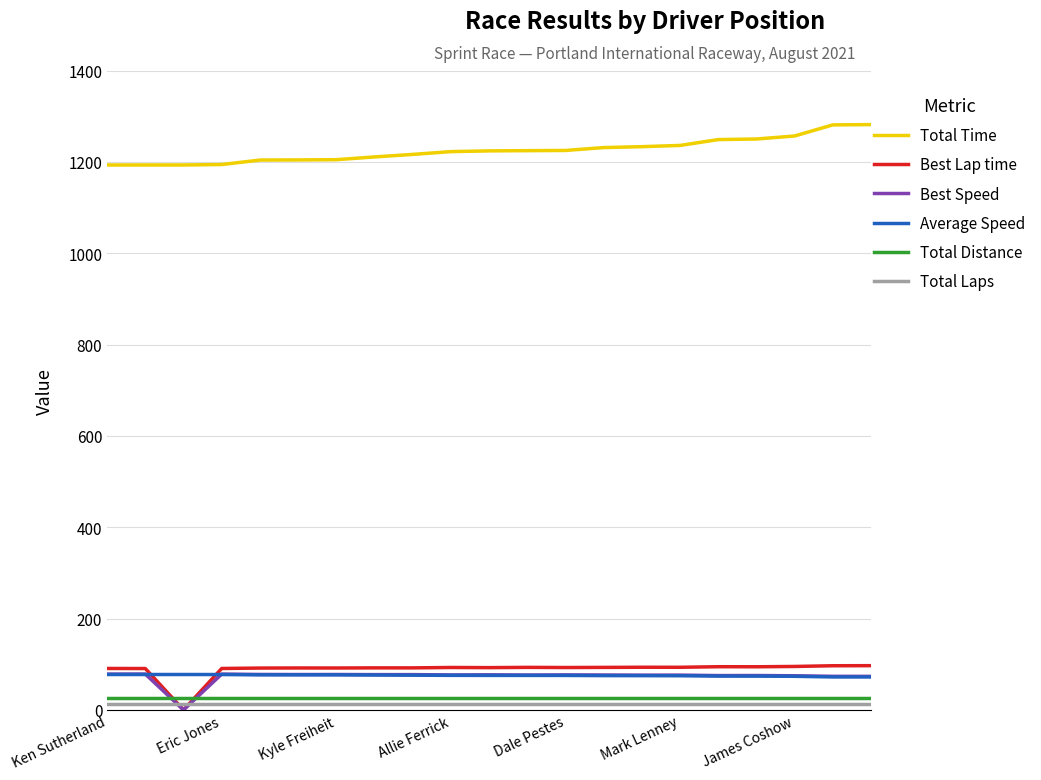

Which series has the largest total across all categories?

Total Time